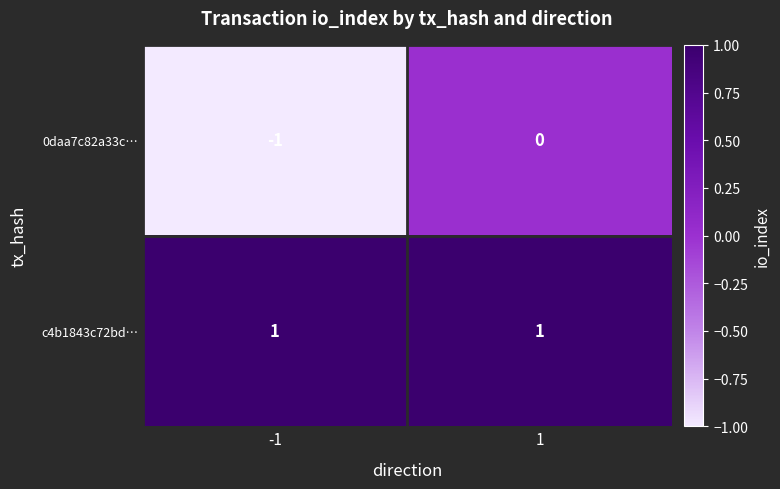

True or false: c4b1843c72bde90b866eee8c36e36fb077ec85f has a value of 2 at 1.

False